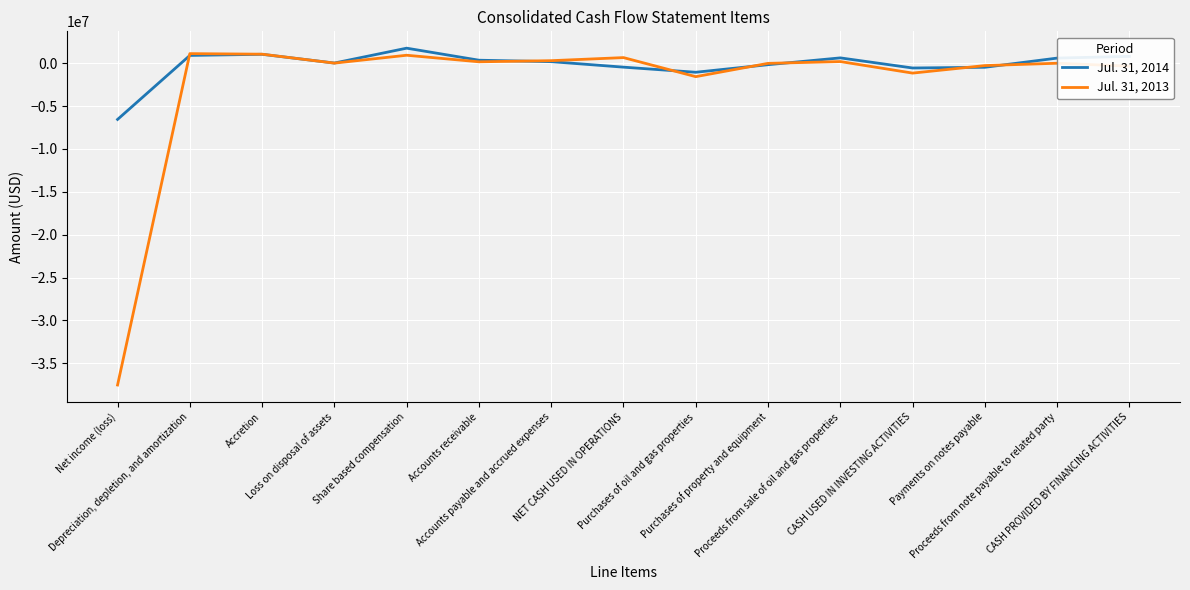

What is the sum of the Jul. 31, 2013 values at Depreciation, depletion, and amortization and CASH PROVIDED BY FINANCING ACTIVITIES?

779126